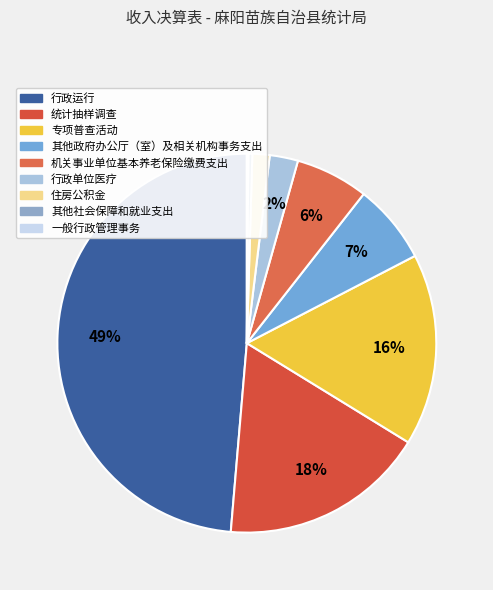

Between 机关事业单位基本养老保险缴费支出 and 其他政府办公厅（室）及相关机构事务支出, which is larger?

其他政府办公厅（室）及相关机构事务支出